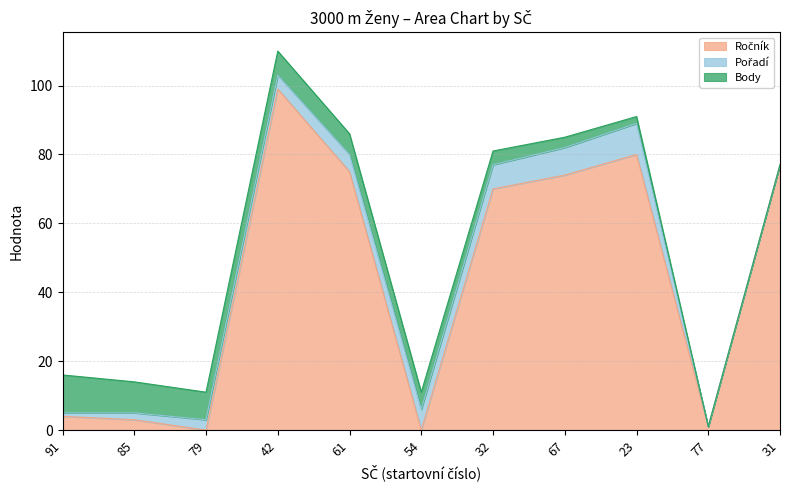

At how many categories does at least one series exceed 93?

1